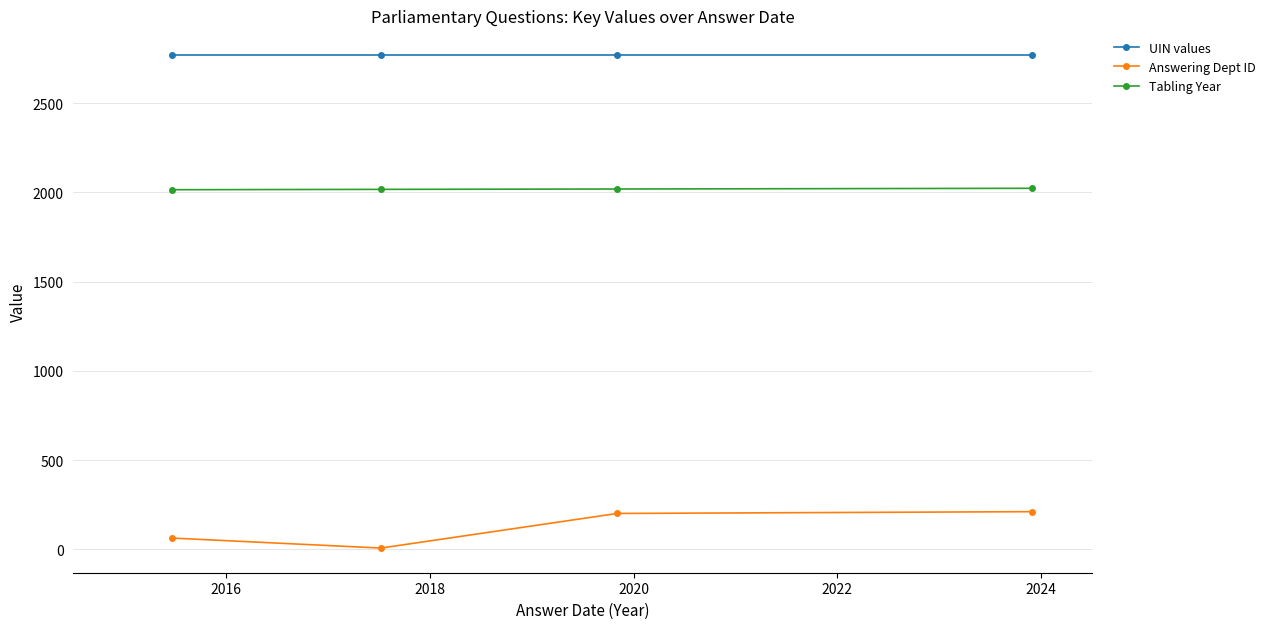

At how many categories does at least one series exceed 2098?

4